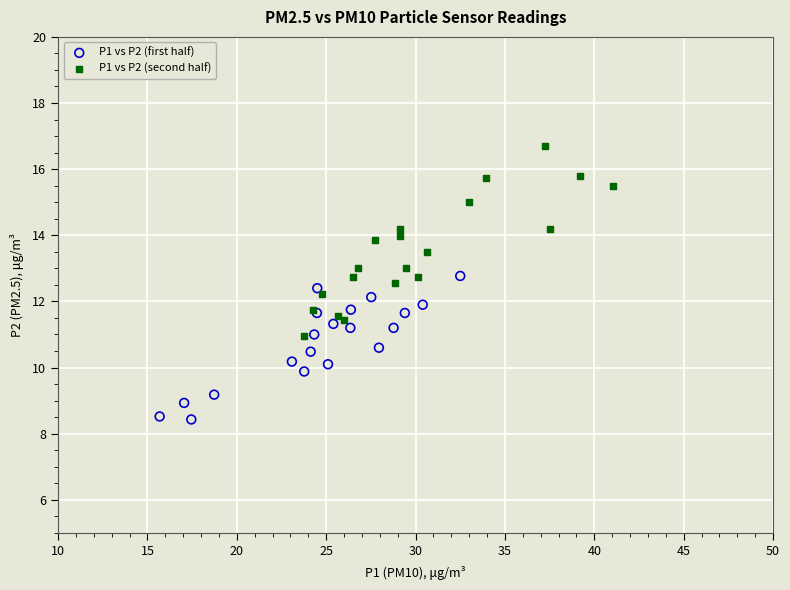

Which series reaches the minimum Y coordinate?

P1 vs P2 (first half)